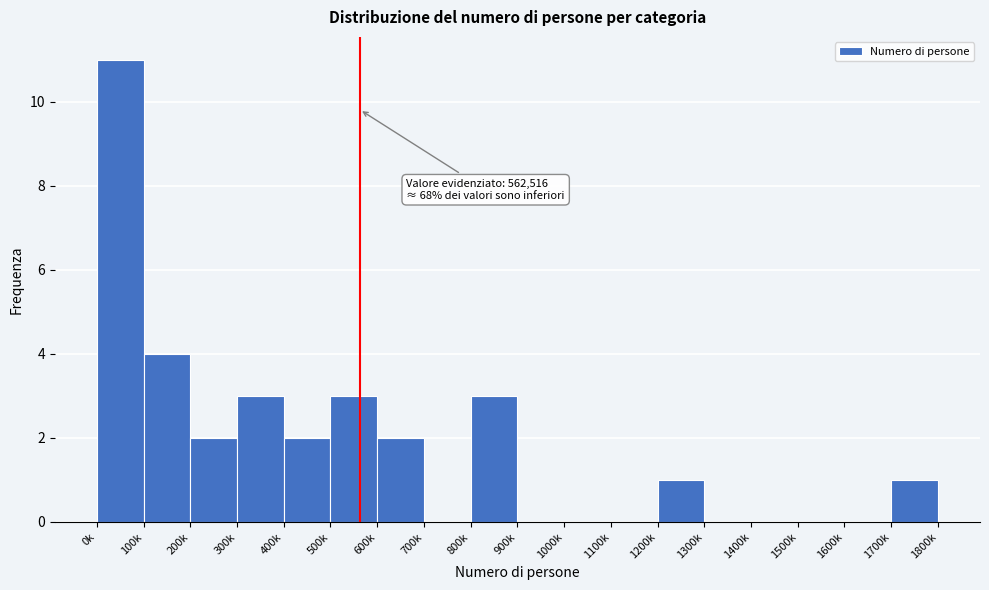

Reading left to right, what are all the values shown in this chart?

0k=11	100k=4	200k=2	300k=3	400k=2	500k=3	600k=2	700k=0	800k=3	900k=0	1000k=0	1100k=0	1200k=1	1300k=0	1400k=0	1500k=0	1600k=0	1700k=1